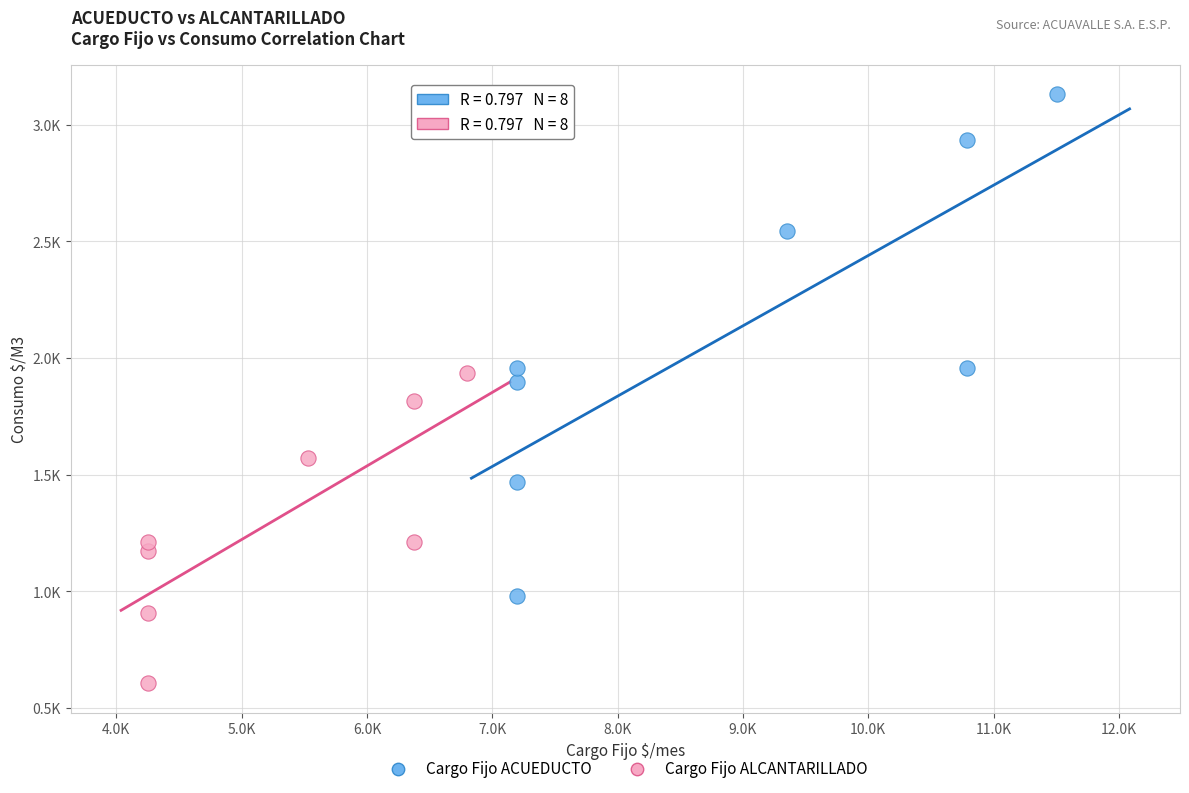

Which series reaches the maximum Y coordinate?

Cargo Fijo ACUEDUCTO